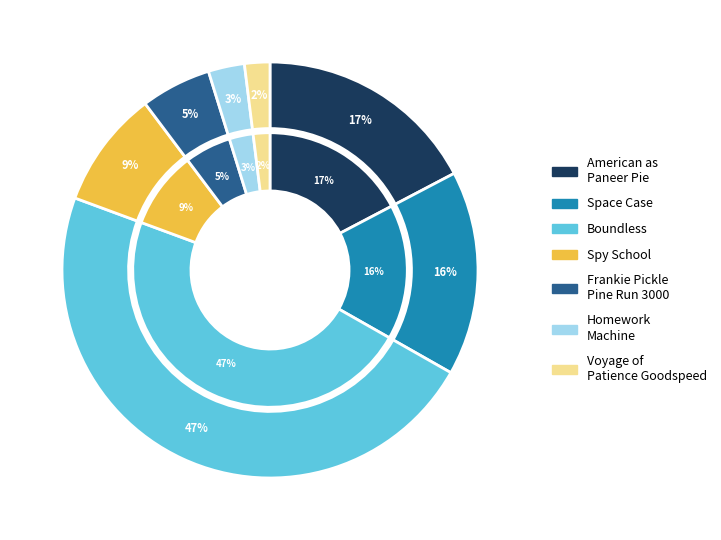

Which slice is the smallest?

Voyage of Patience Goodspeed